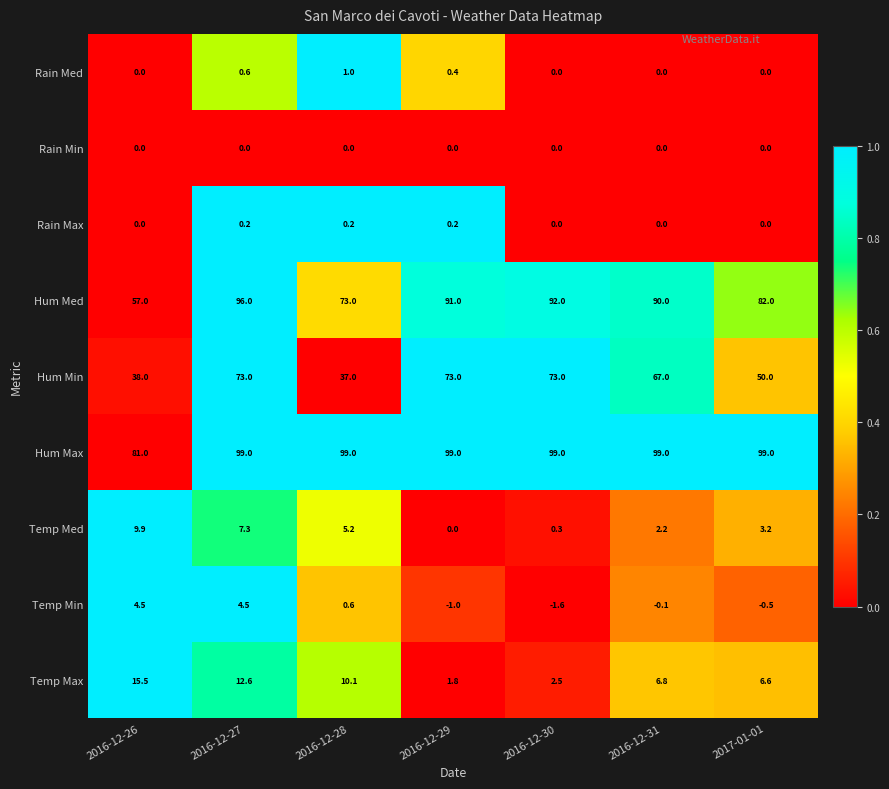

What is the lowest value of the Temp Min series?

-1.6